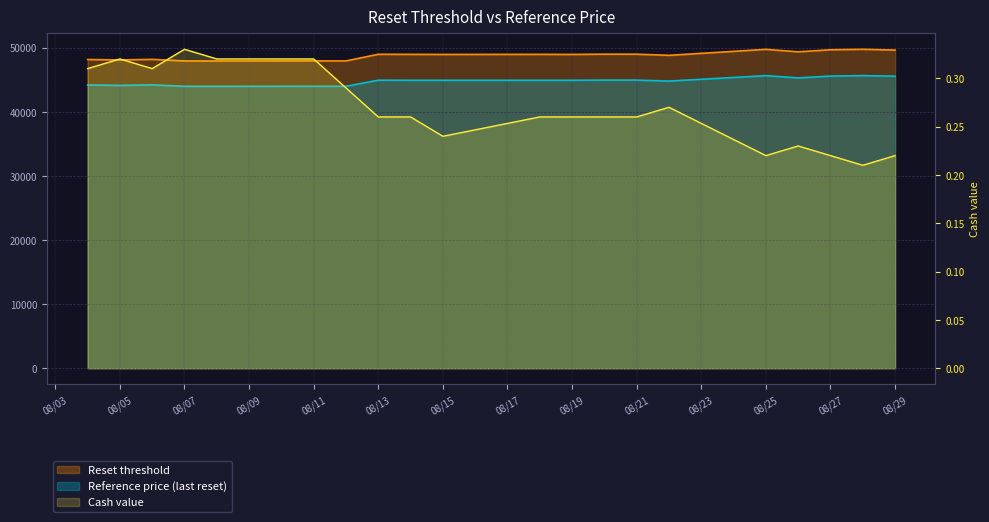

Does the chart have visible grid lines?

Yes